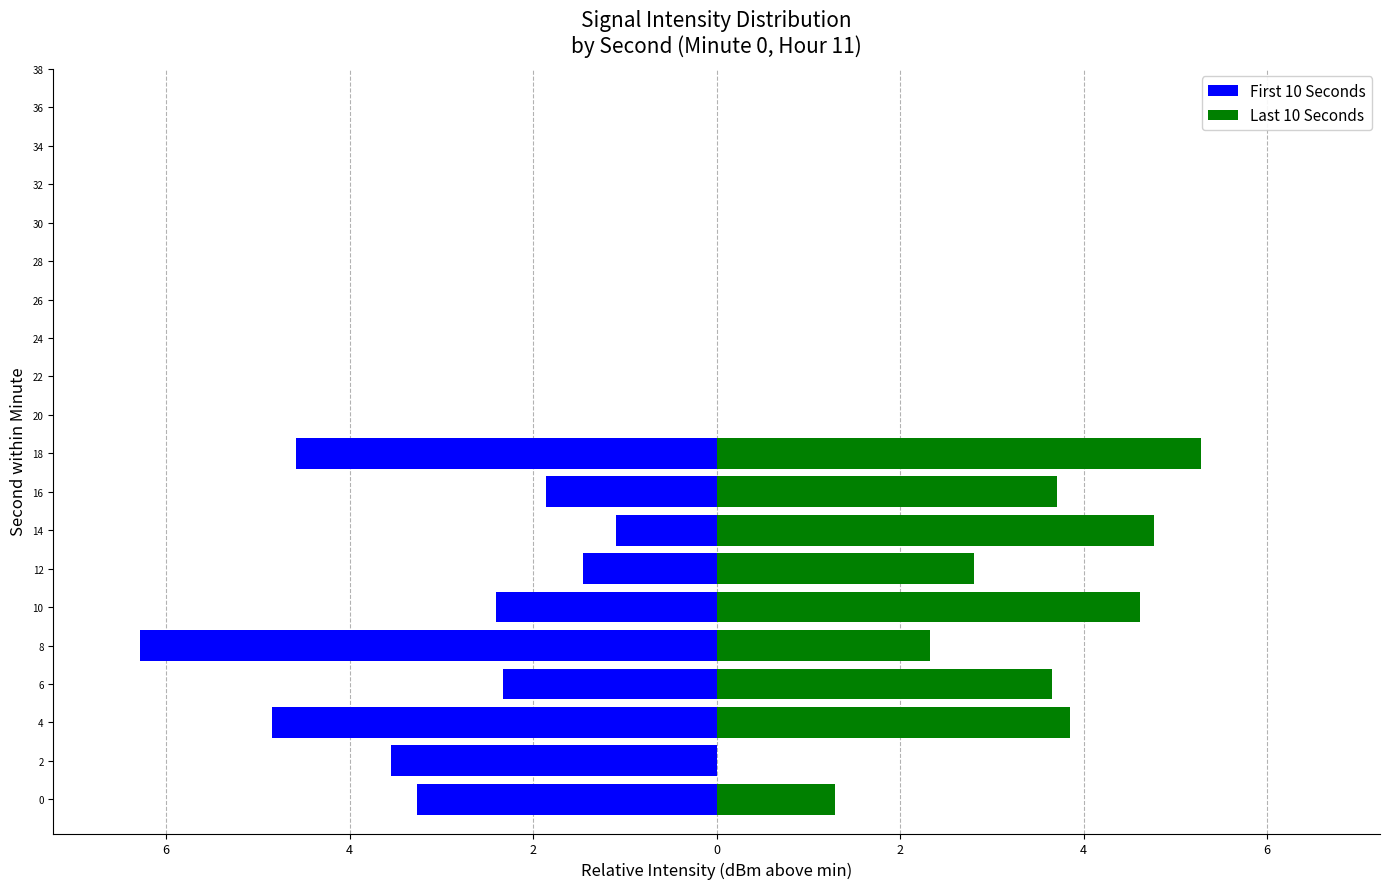

Which series has the largest range (max minus min)?

Last 10 Seconds